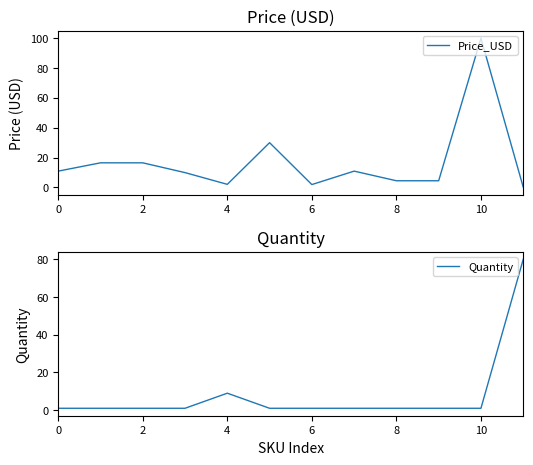

At which label does Quantity reach its peak?

11